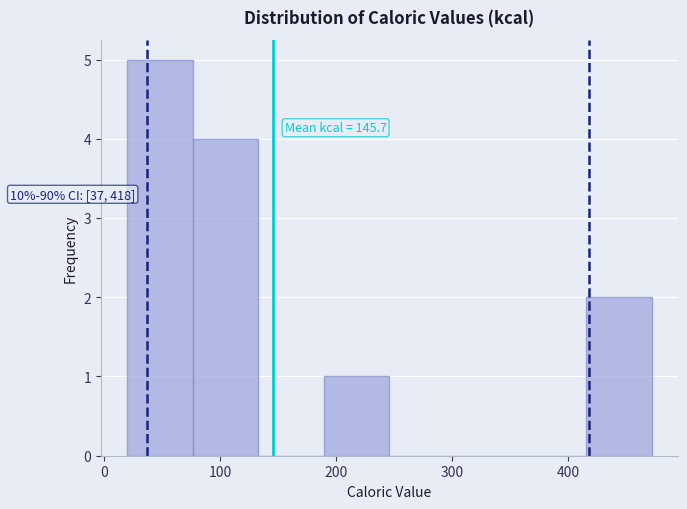

Which range on the x-axis has the tallest bar?

20 to 80